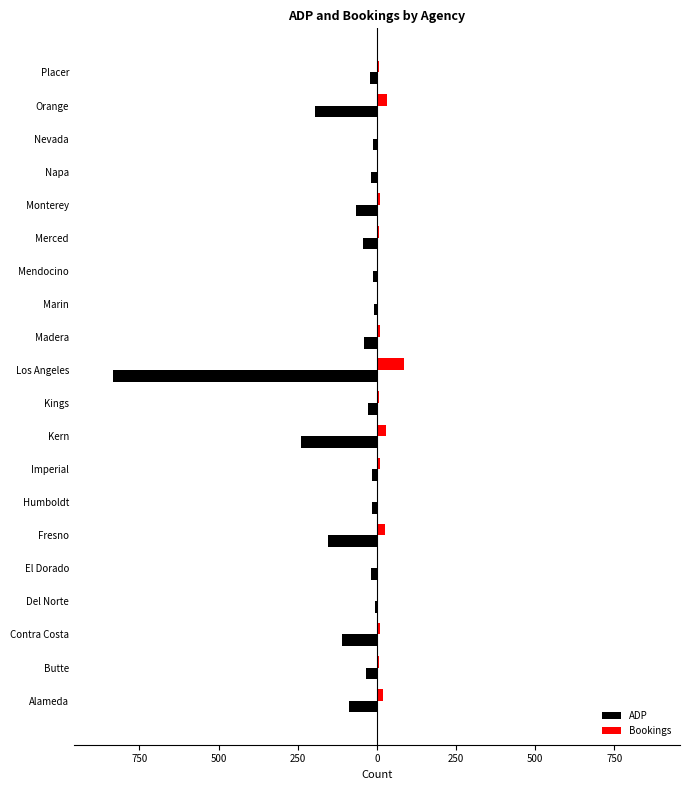

What are all the series names shown in the legend?

ADP, Bookings